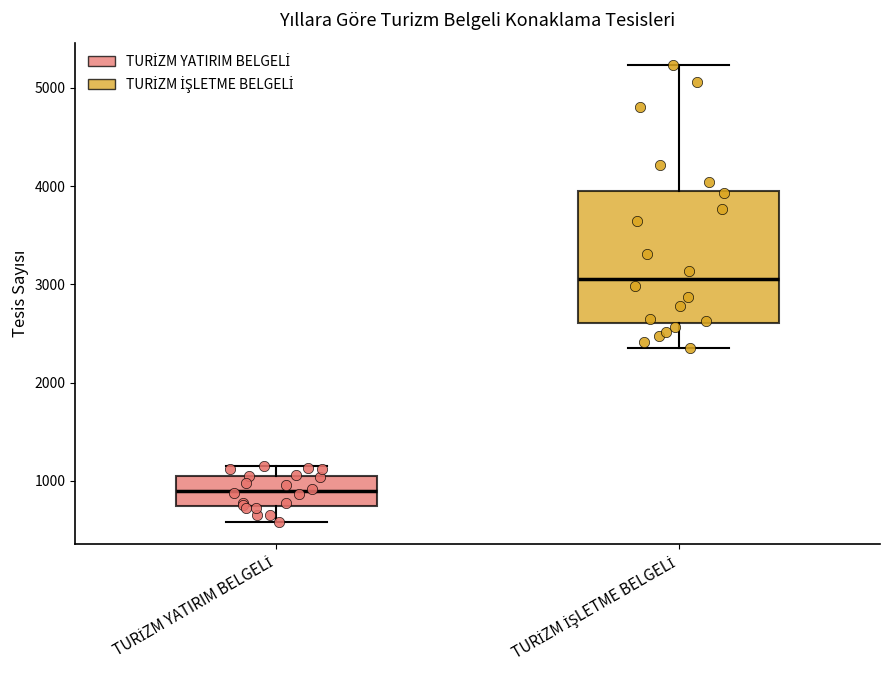

Reading left to right, read every box against the y-axis: the position of its median line, the range the box covers, and the ends of its whiskers. The values are not printed on the chart, so give them approximately, as read against the axis.

TURİZM YATIRIM BELGELİ: median 900, box 700 to 1100, whiskers 600 to 1200
TURİZM İŞLETME BELGELİ: median 3100, box 2600 to 4000, whiskers 2400 to 5200